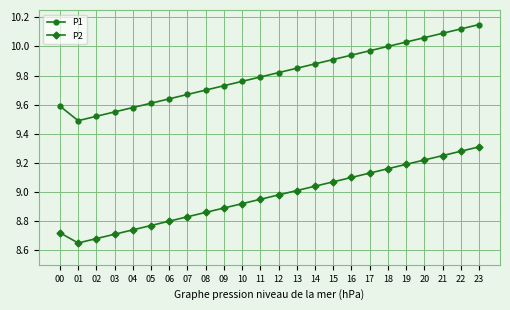

Is it true that P1 equals 16.8 at 08?

False